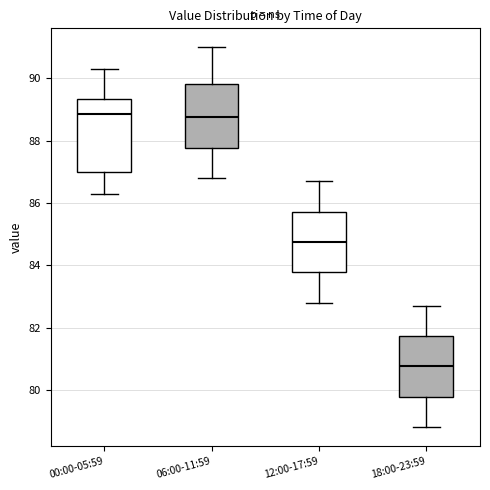

Reading left to right, transcribe this box plot: for each box, give where its median line is, the range the box spans, and where its two whiskers end, as read against the y-axis. The values are not printed on the chart, so give them approximately, as read against the axis.

00:00-05:59: median 88.8, box 87.0 to 89.4, whiskers 86.4 to 90.4
06:00-11:59: median 88.8, box 87.8 to 89.8, whiskers 86.8 to 91.0
12:00-17:59: median 84.8, box 83.8 to 85.8, whiskers 82.8 to 86.8
18:00-23:59: median 80.8, box 79.8 to 81.8, whiskers 78.8 to 82.8